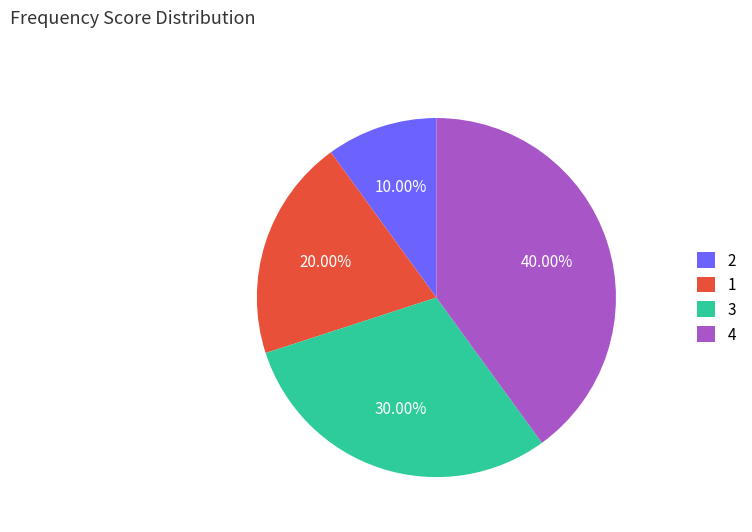

Between 2 and 4, which is larger?

4